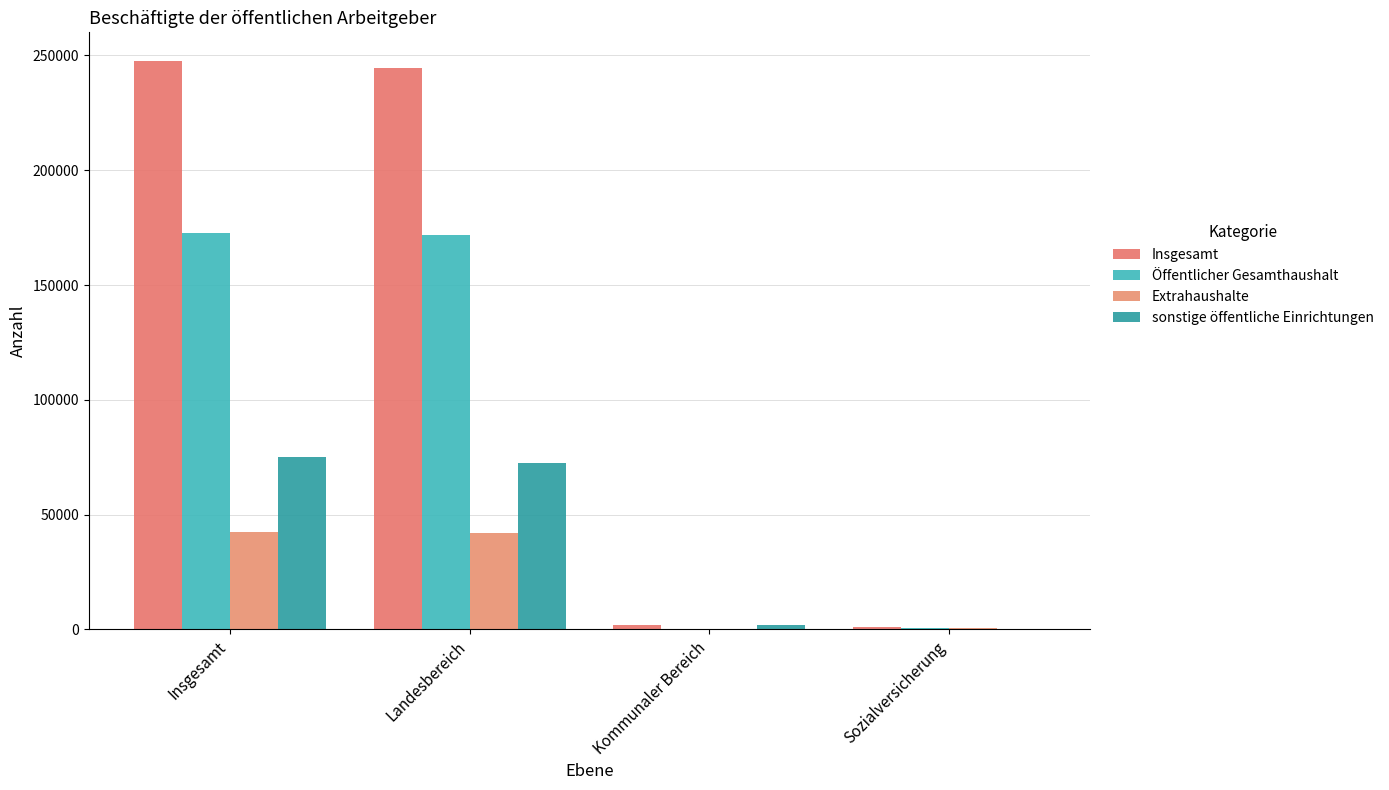

Does the chart contain stacked bars?

No